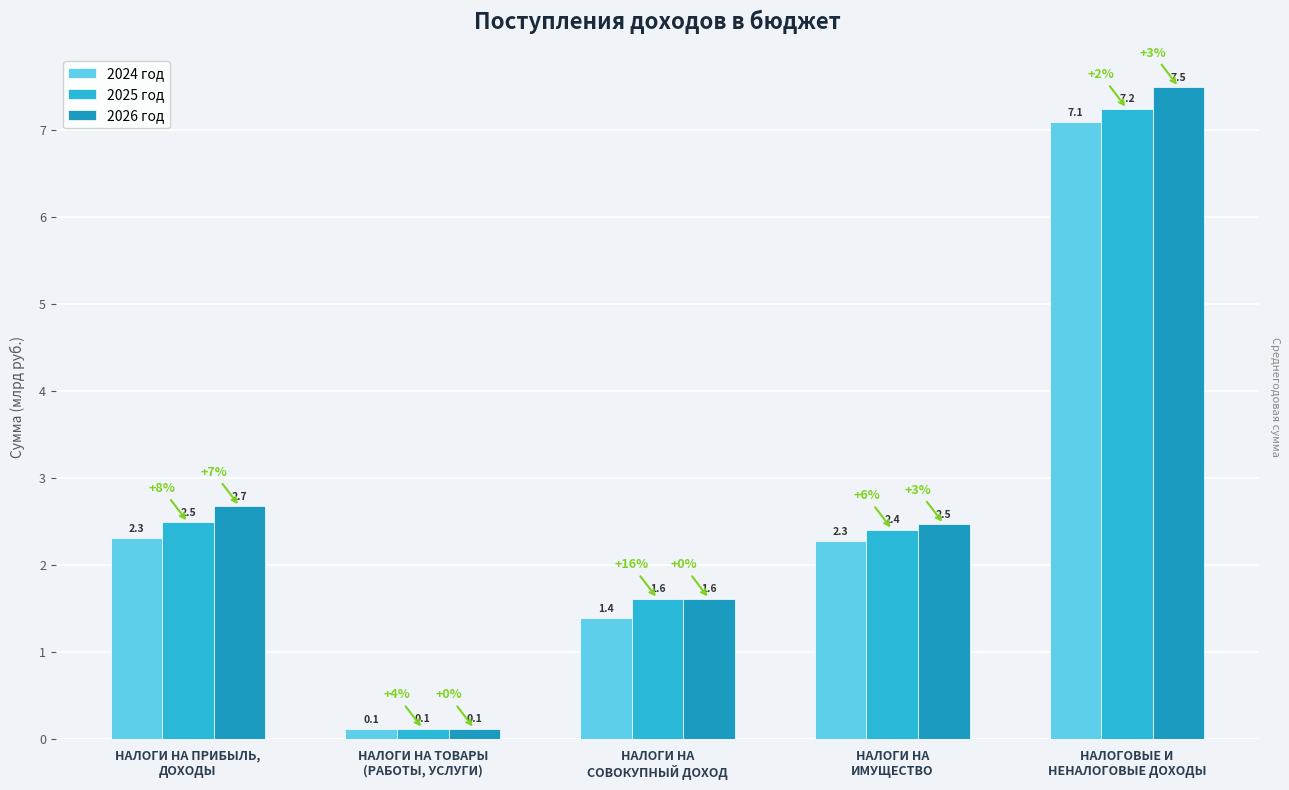

What is the lowest value of the 2025 год series?

0.1